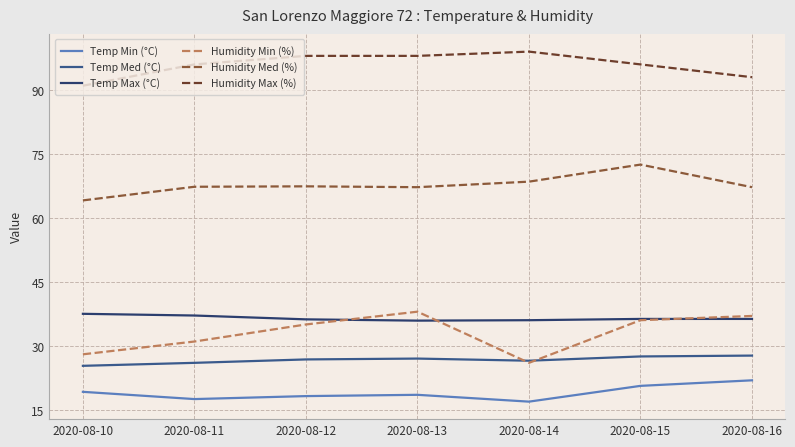

Which series has the largest range (max minus min)?

Humidity Min (%)